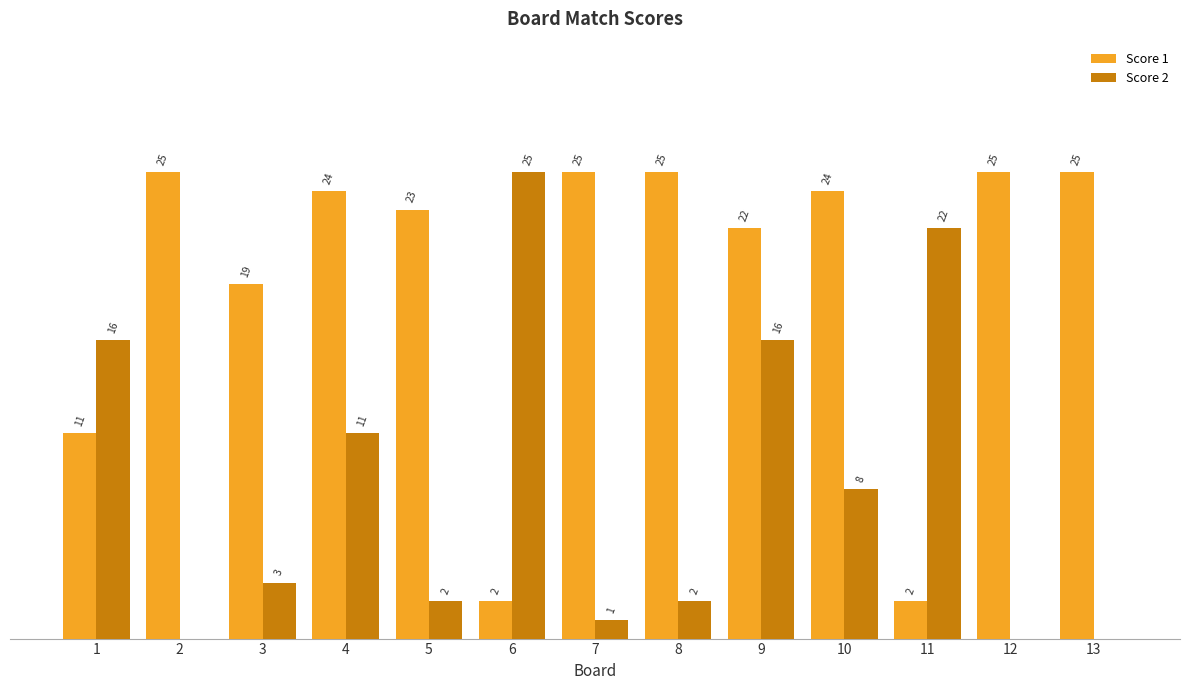

Which series has the widest spread of values?

Score 2